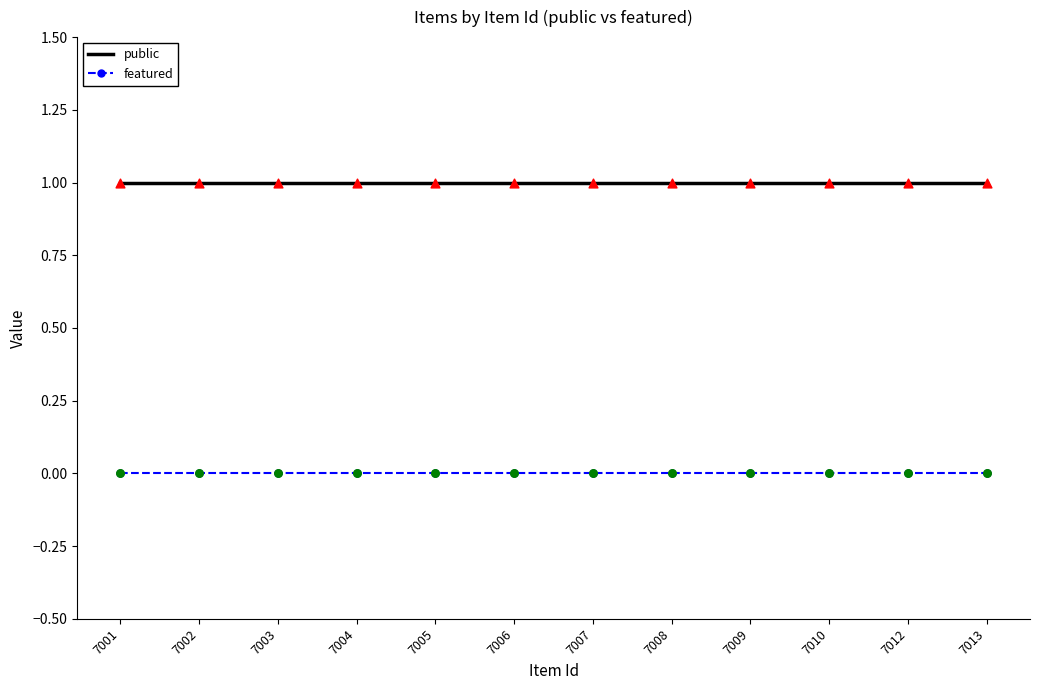

Which series has the largest total across all categories?

public